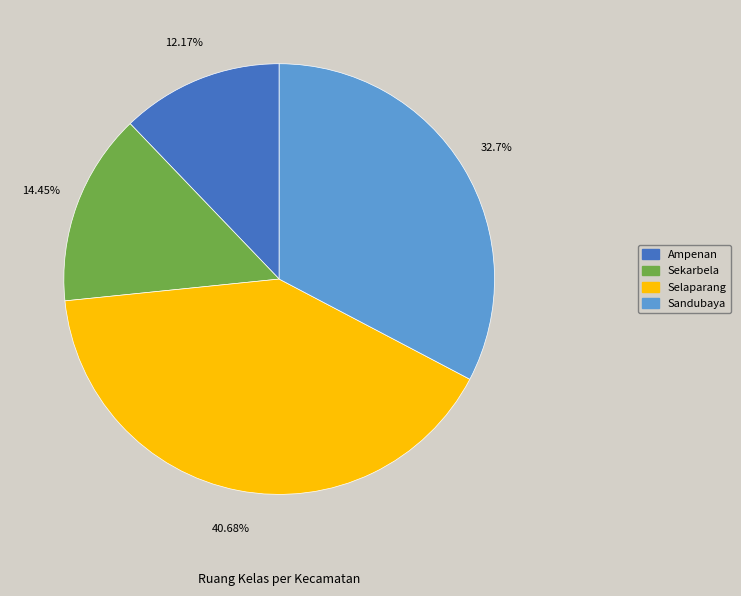

Is it true that Ampenan is 12% of the pie?

True